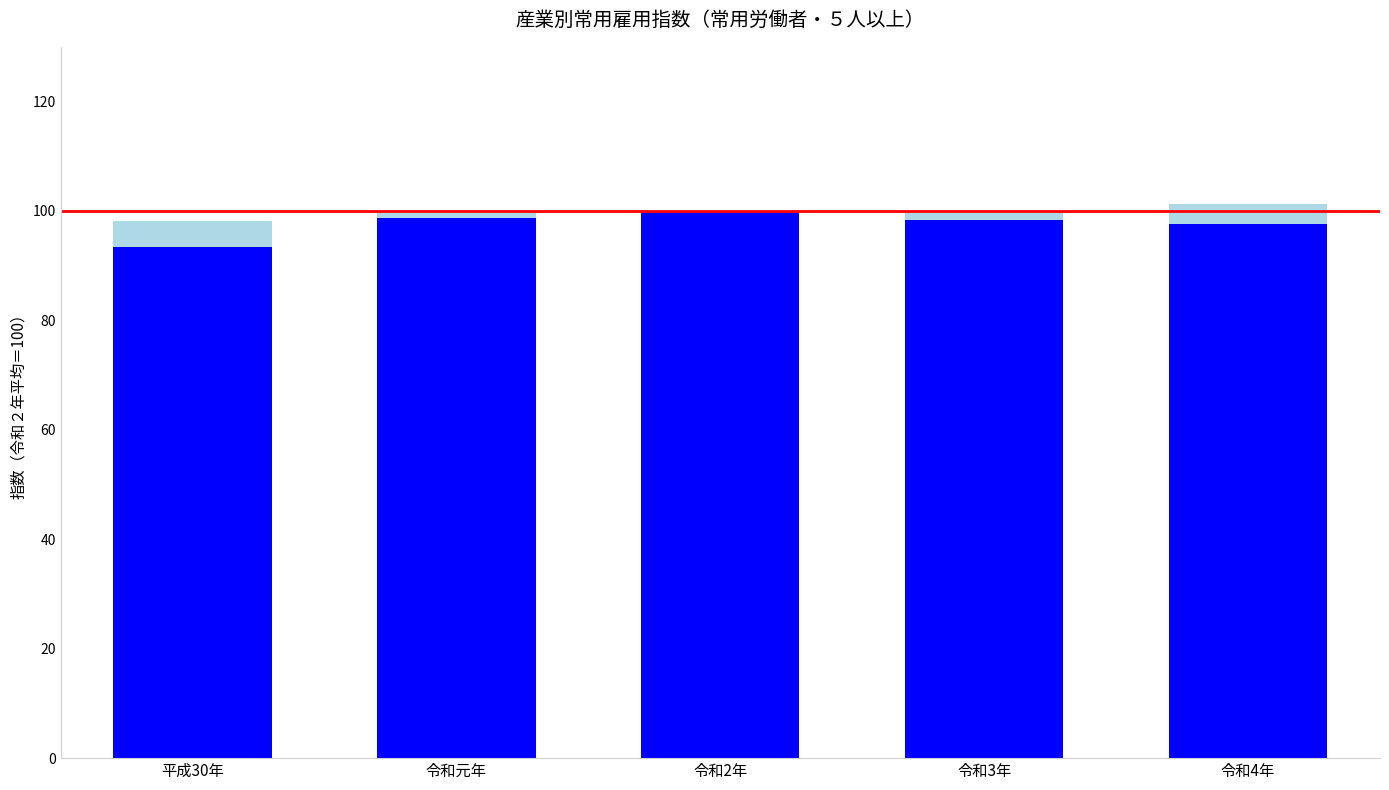

What is the total value across all series at 令和4年?

101.3